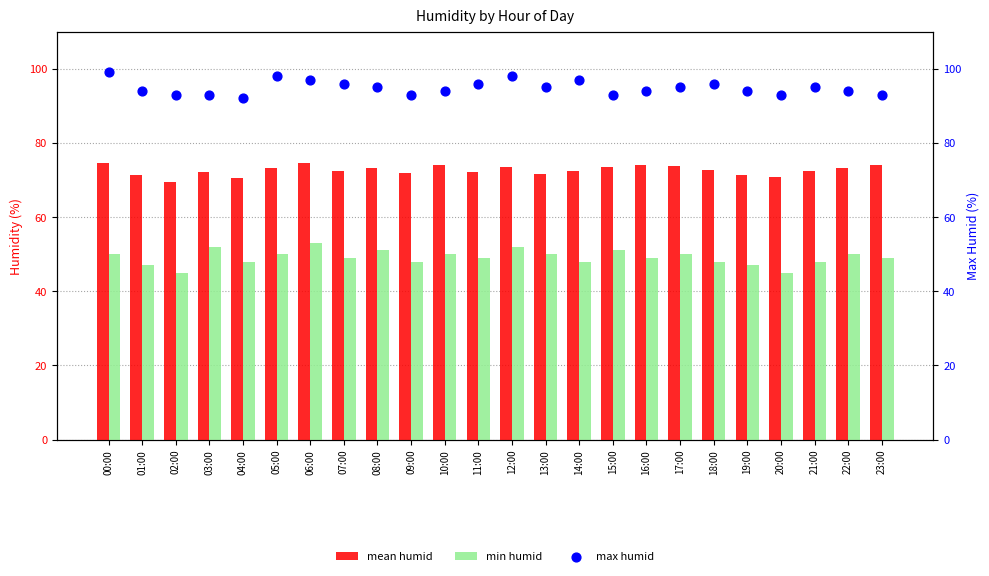

Which series has the widest spread of Y values?

min humid